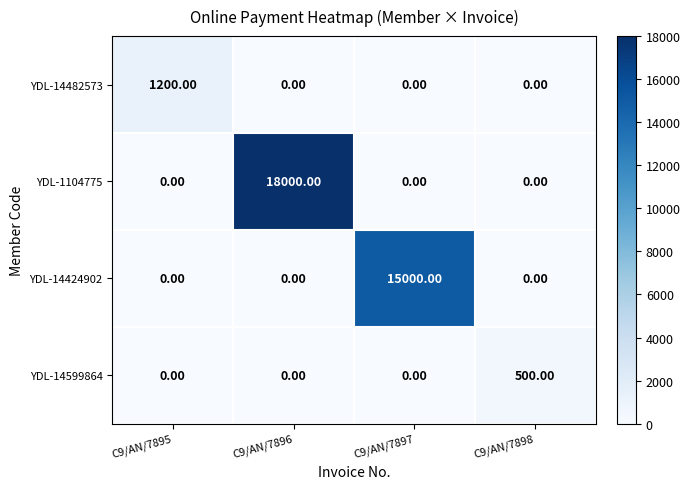

Which series has the largest total across all categories?

YDL-1104775